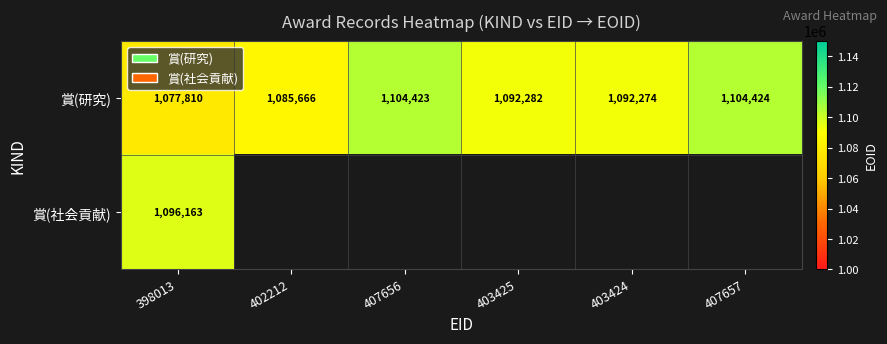

What value does the 賞(研究) series have at 407657?

1104424